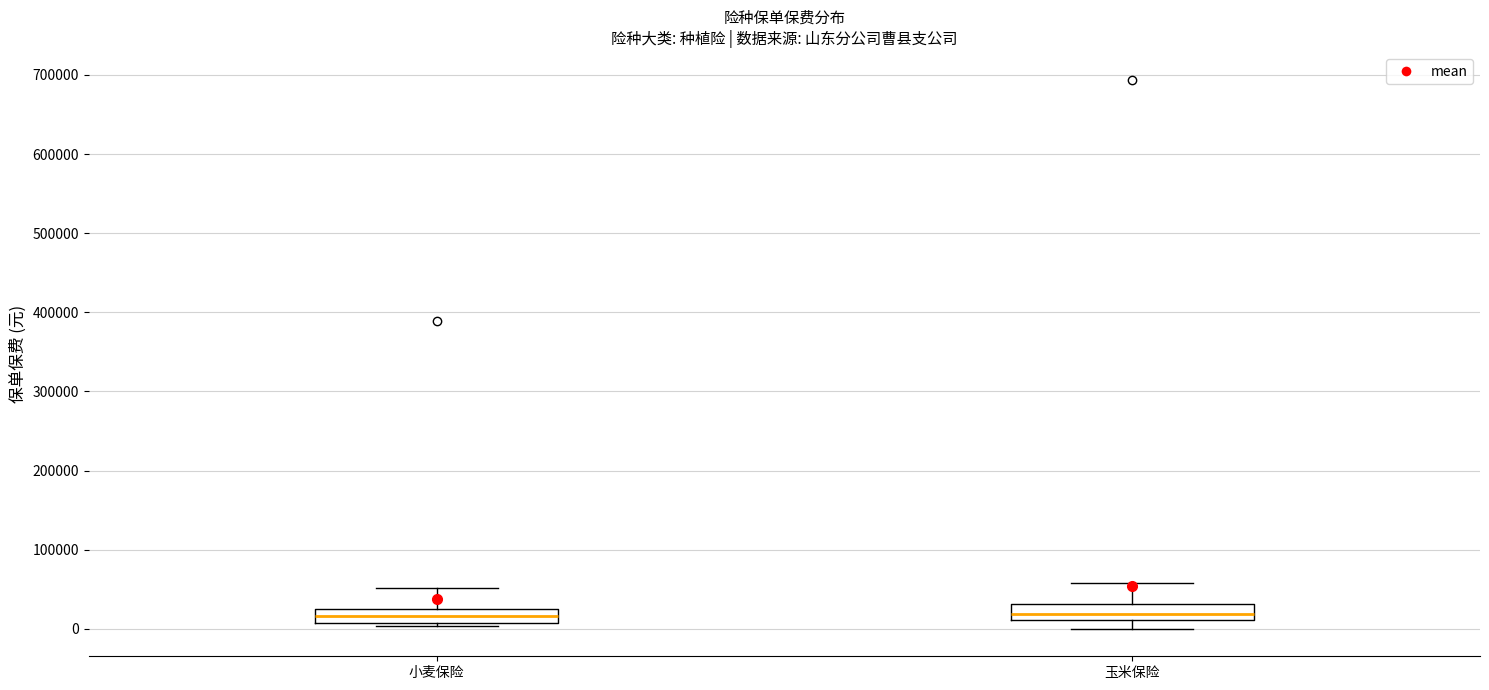

Reading left to right, transcribe this box plot: for each box, give where its median line is, the range the box spans, and where its two whiskers end, as read against the y-axis. The values are not printed on the chart, so give them approximately, as read against the axis.

小麦保险: median 20000, box 10000 to 30000, whiskers 0 to 50000
玉米保险: median 20000, box 10000 to 30000, whiskers 0 to 60000